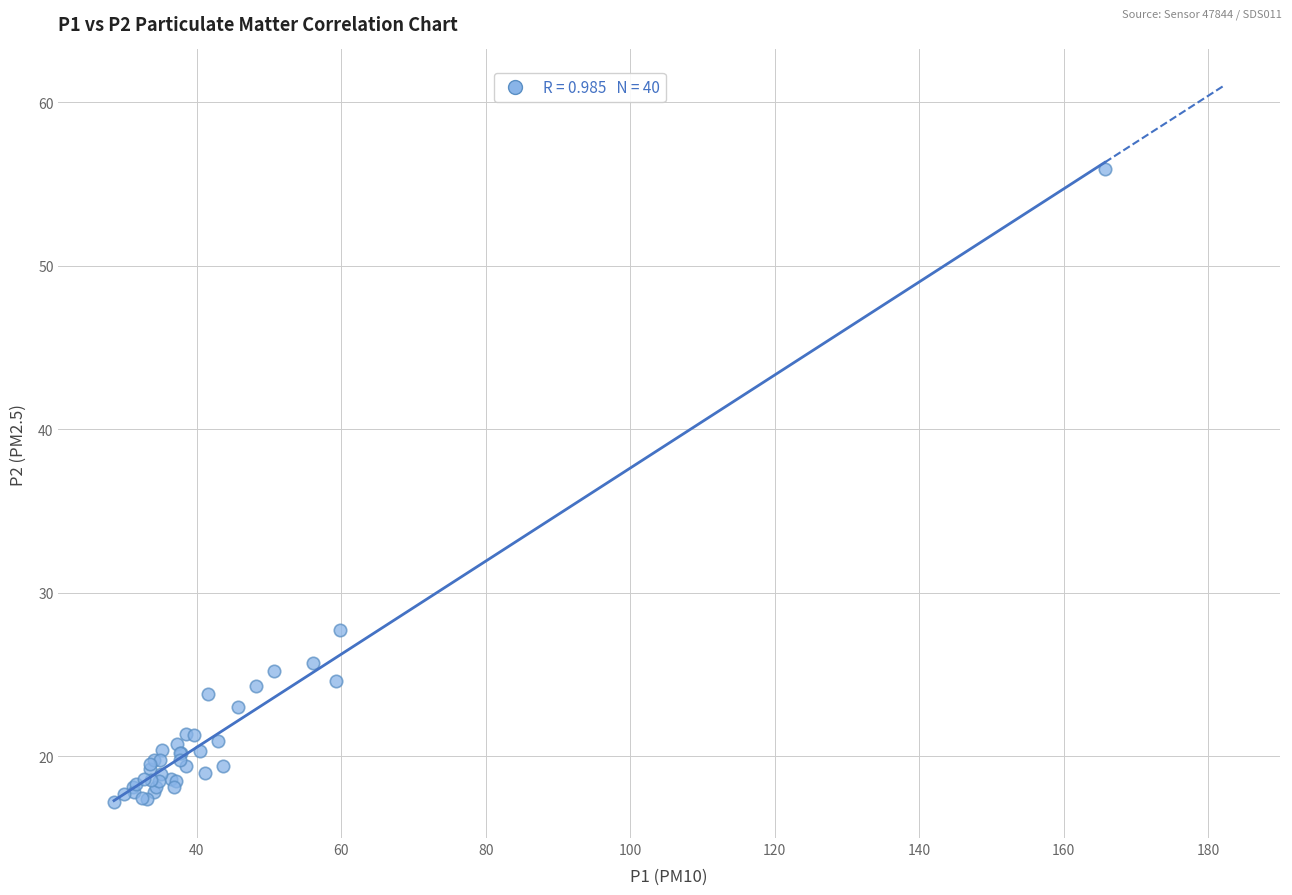

What Y value in the scatter plot is closest to 36?

27.7